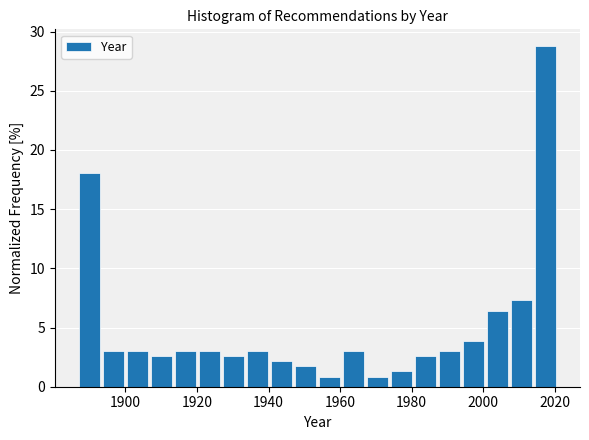

Around what value on the x-axis is the tallest bar? Give the approximate position of its centre, as read against the axis.

2018